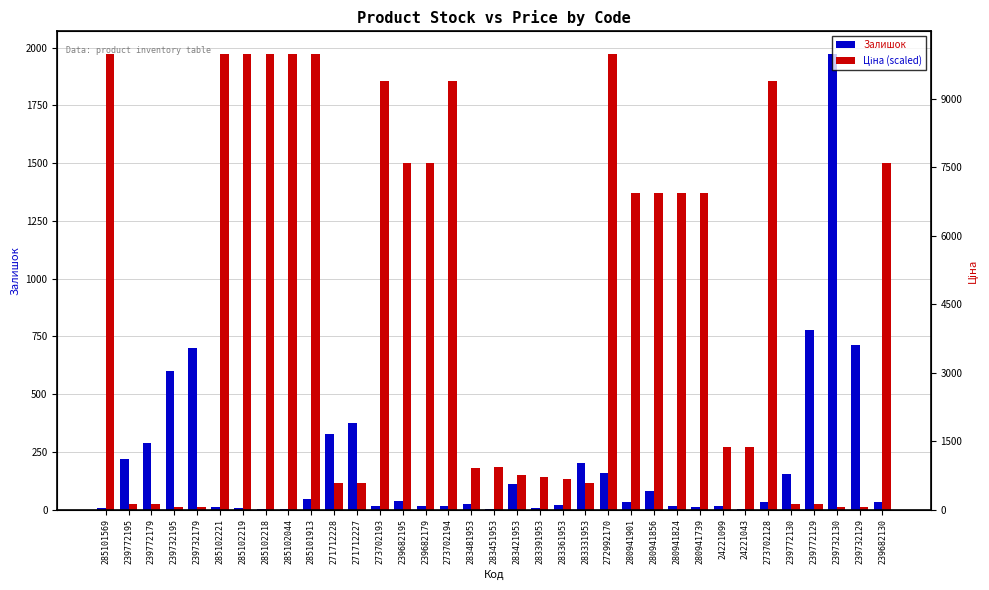

Which series has the largest total across all categories?

Ціна (scaled)